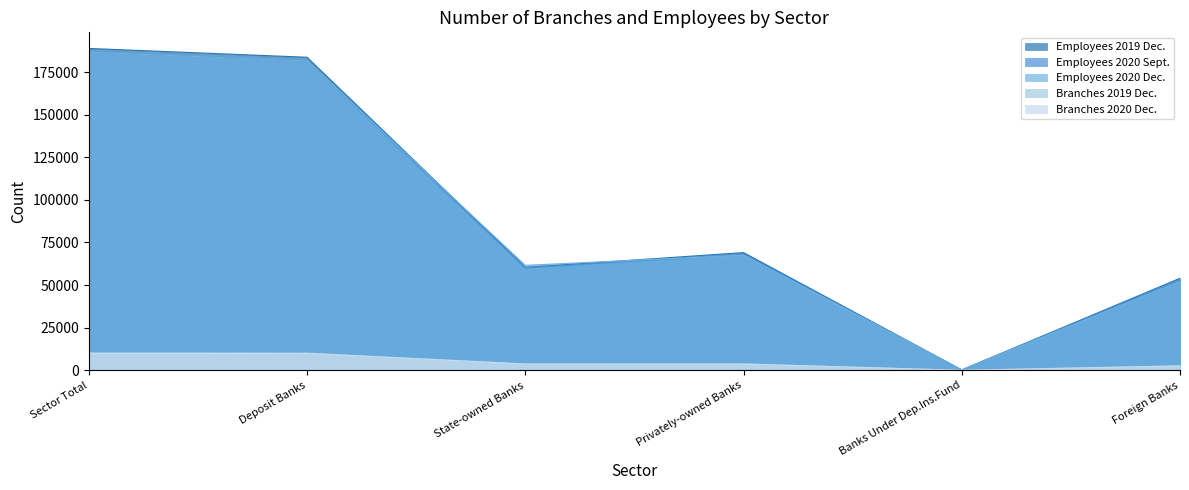

True or false: Employees 2019 Dec. and Branches 2019 Dec. intersect in this chart.

False